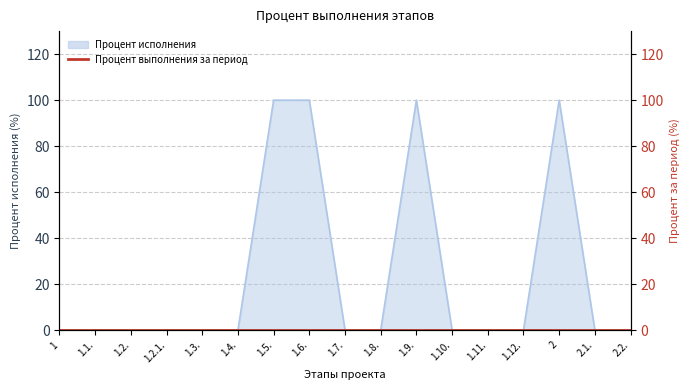

True or false: there are more than 1 points higher than both neighbors.

True